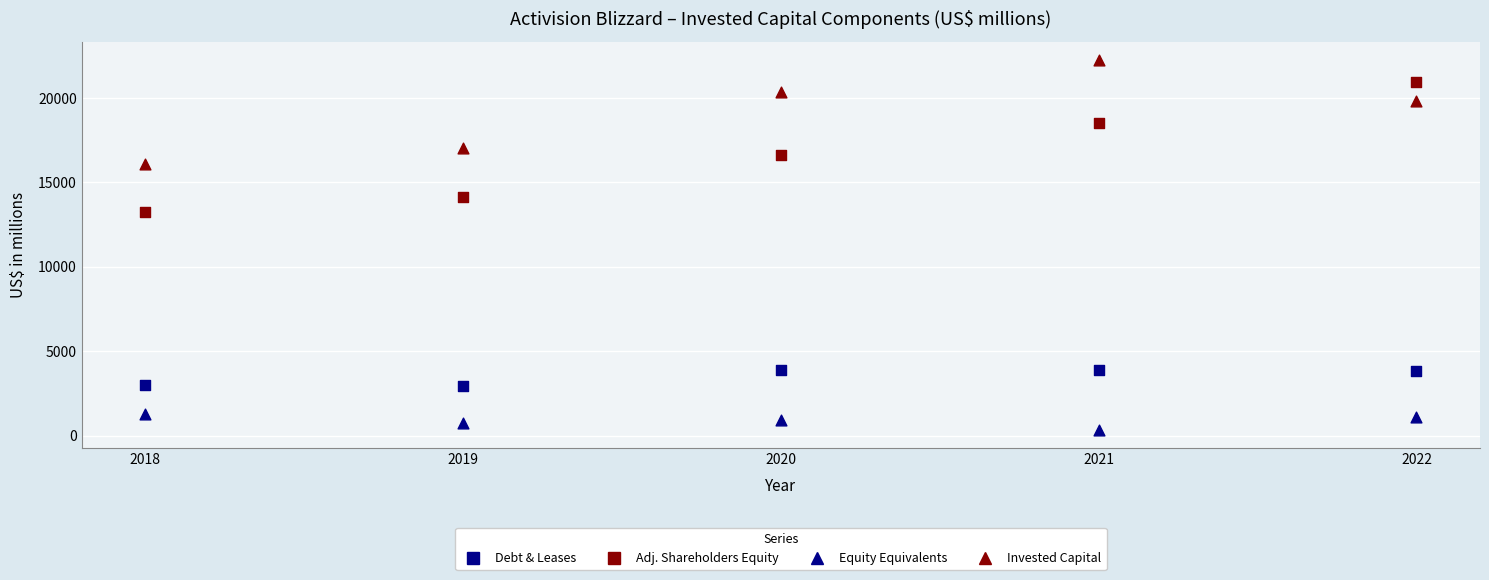

How many points are shown in the scatter plot?

20